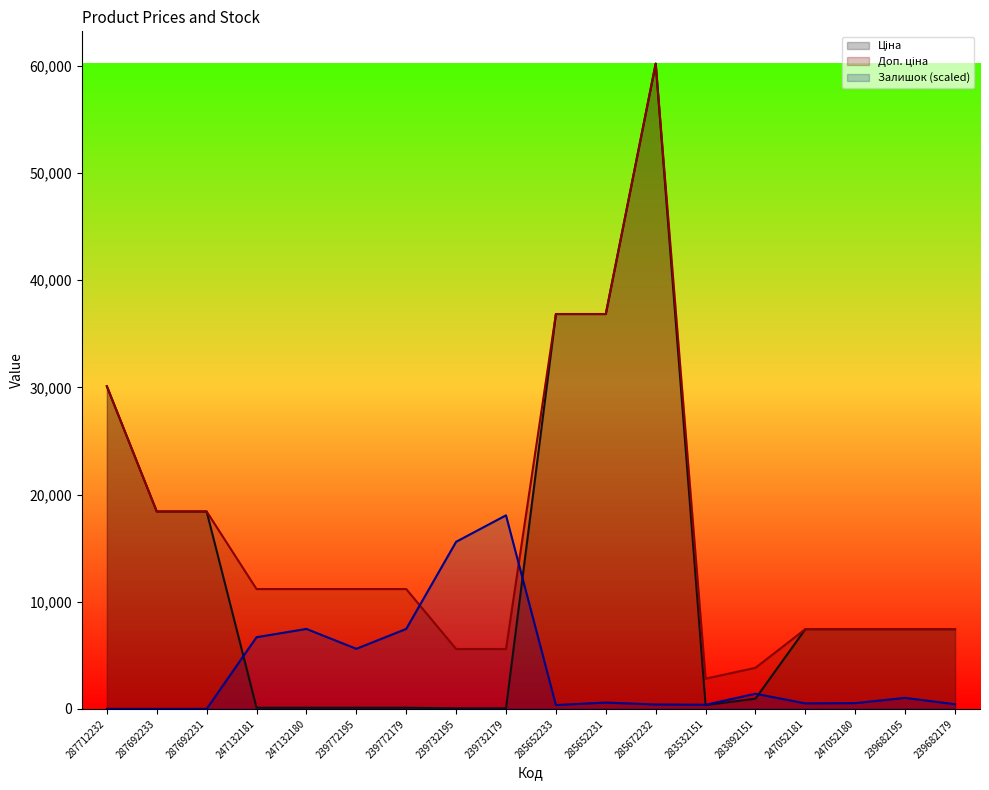

At which label does Доп. ціна reach its peak?

285672232